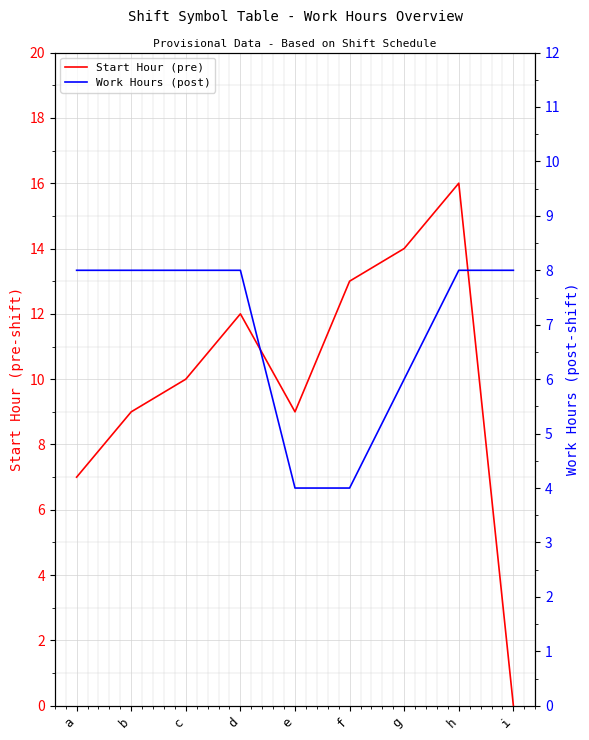

Where is the first local minimum for Start Hour (pre)?

e